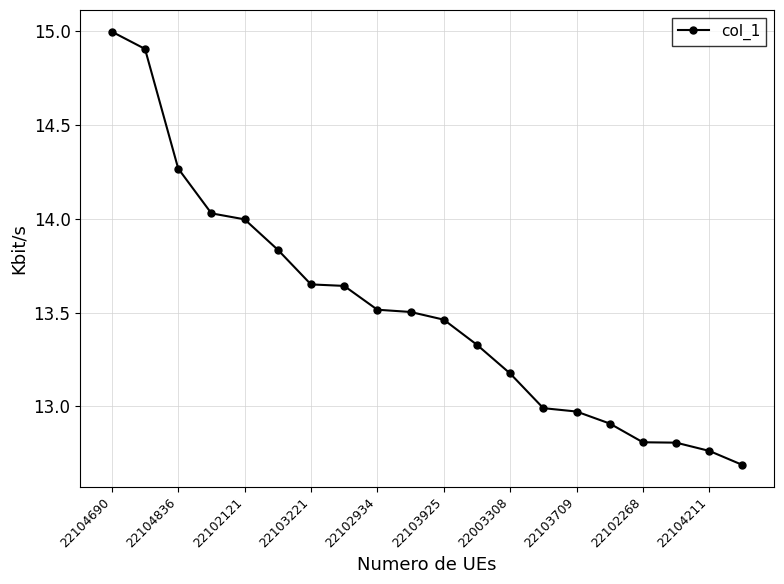

What is the minimum value shown in the chart?

12.7